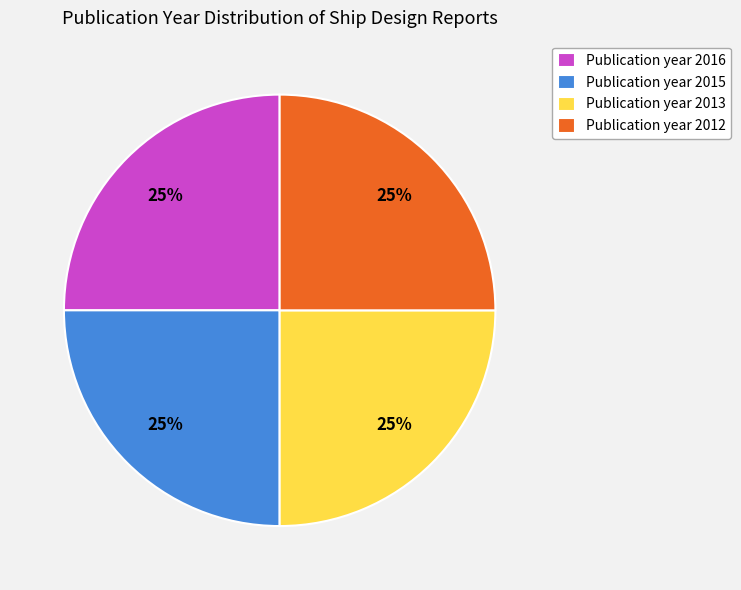

The Publication year 2015 slice represents 25% of the pie. True or false?

True